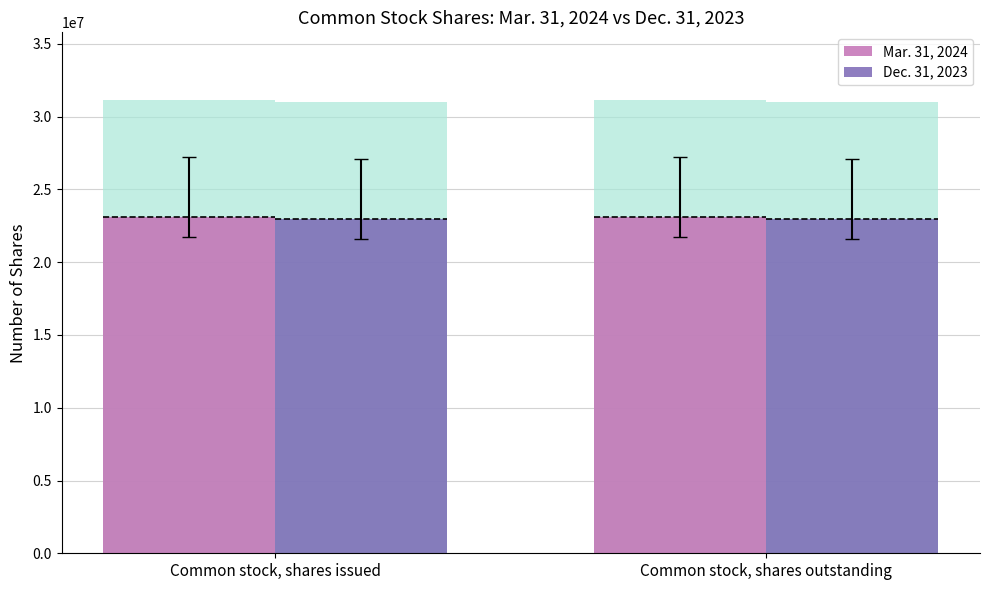

At which label is Dec. 31, 2023 closest to 22983965?

Common stock, shares issued